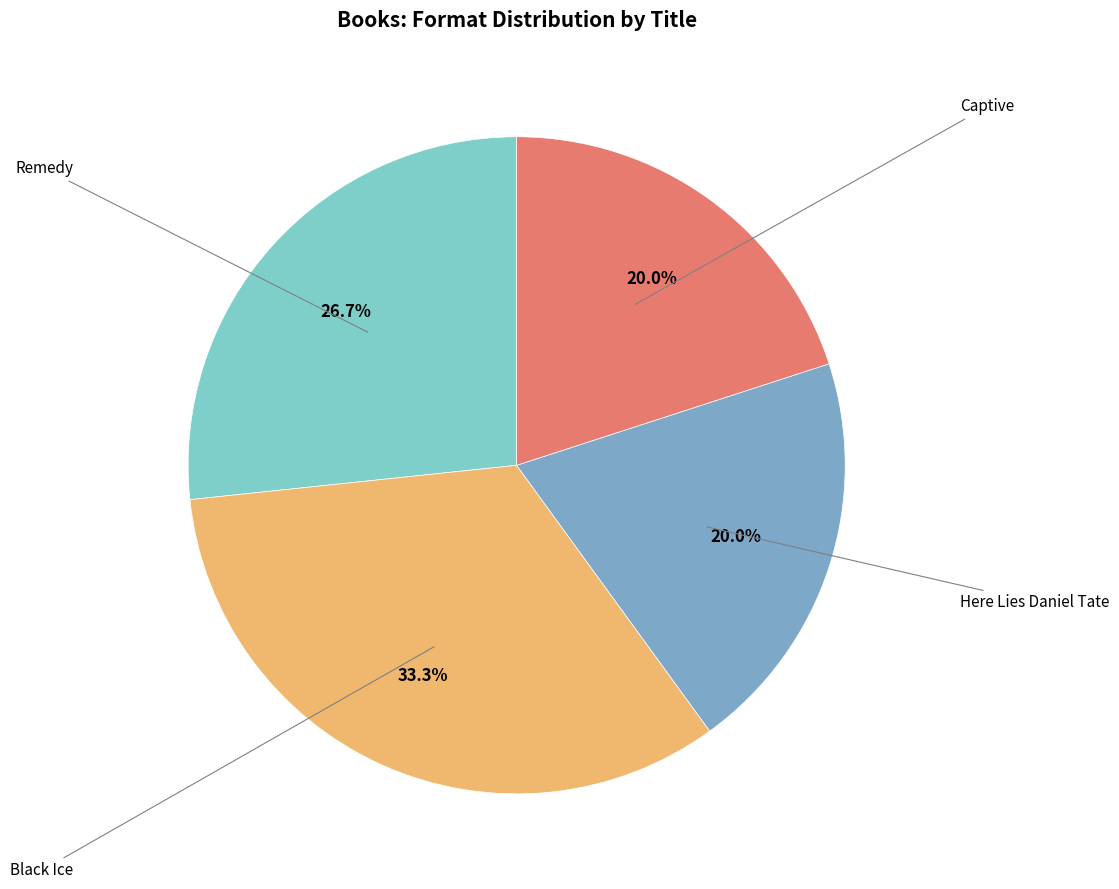

Does any single category account for the majority?

No